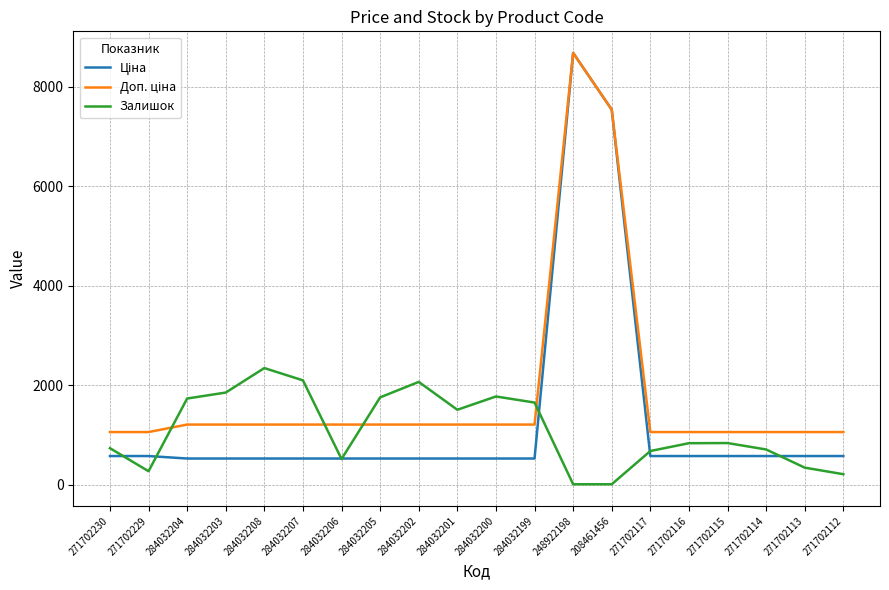

Which series changed the most between 284032205 and 271702114?

Залишок